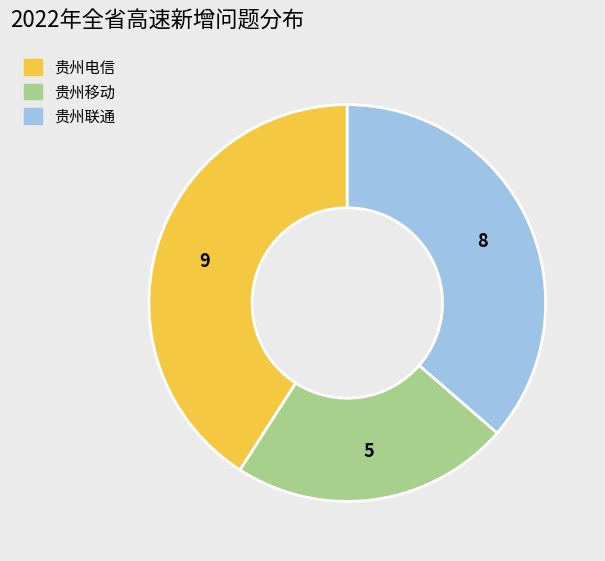

Does any single category account for the majority?

No